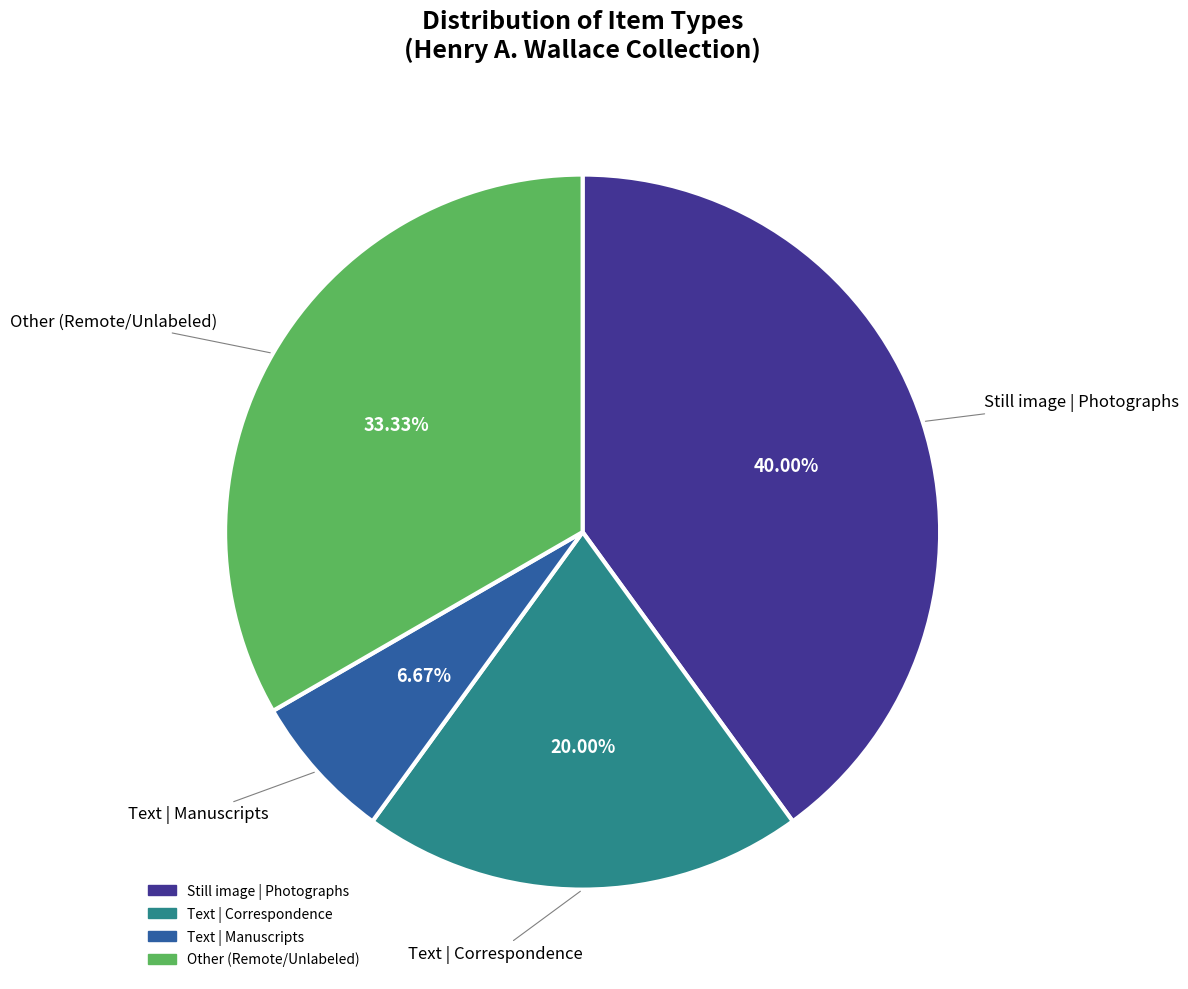

Is there a majority slice in this chart?

No